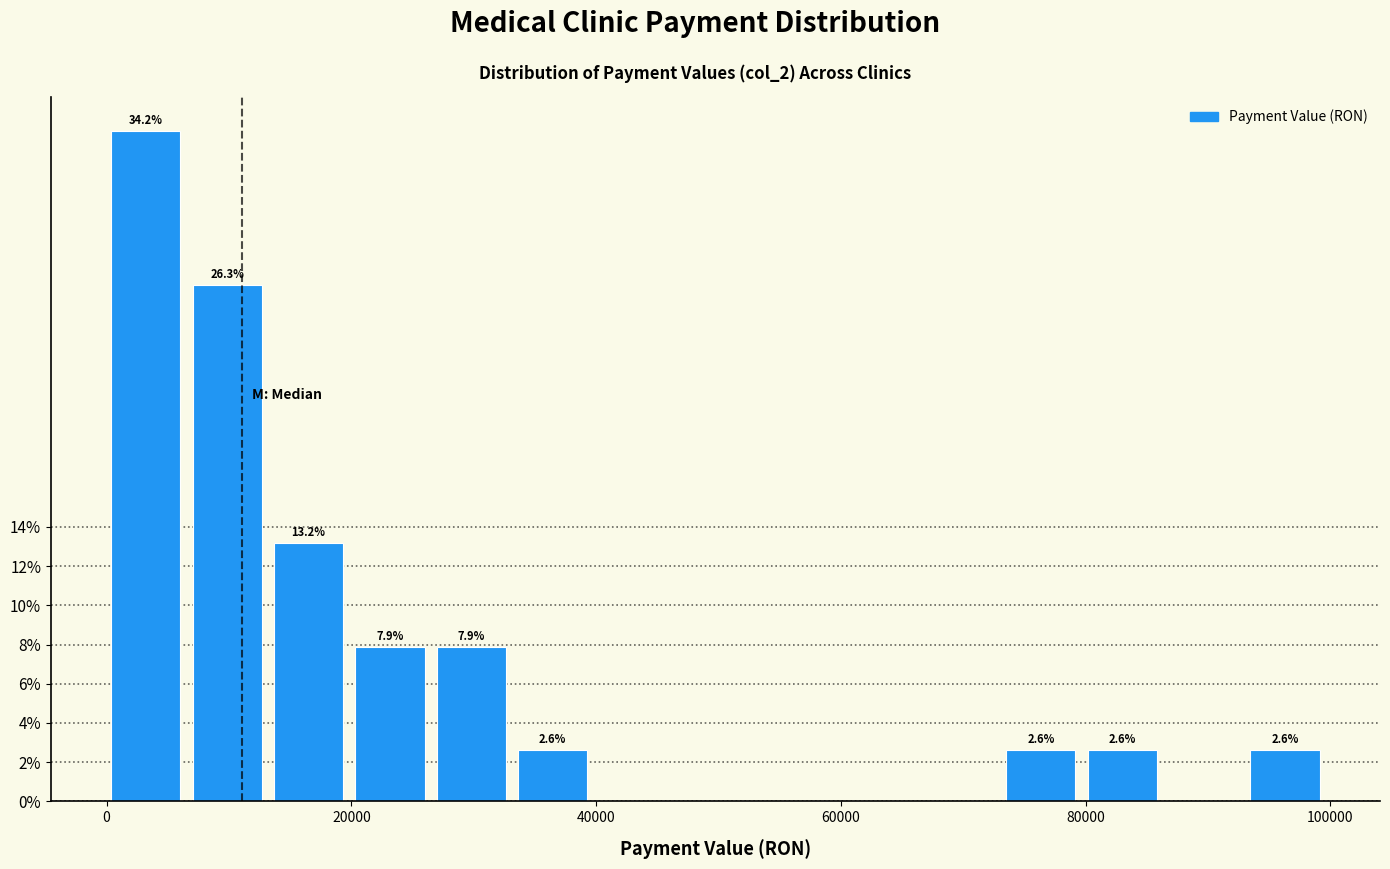

Around what value on the x-axis is the tallest bar? Give the approximate position of its centre, as read against the axis.

4000